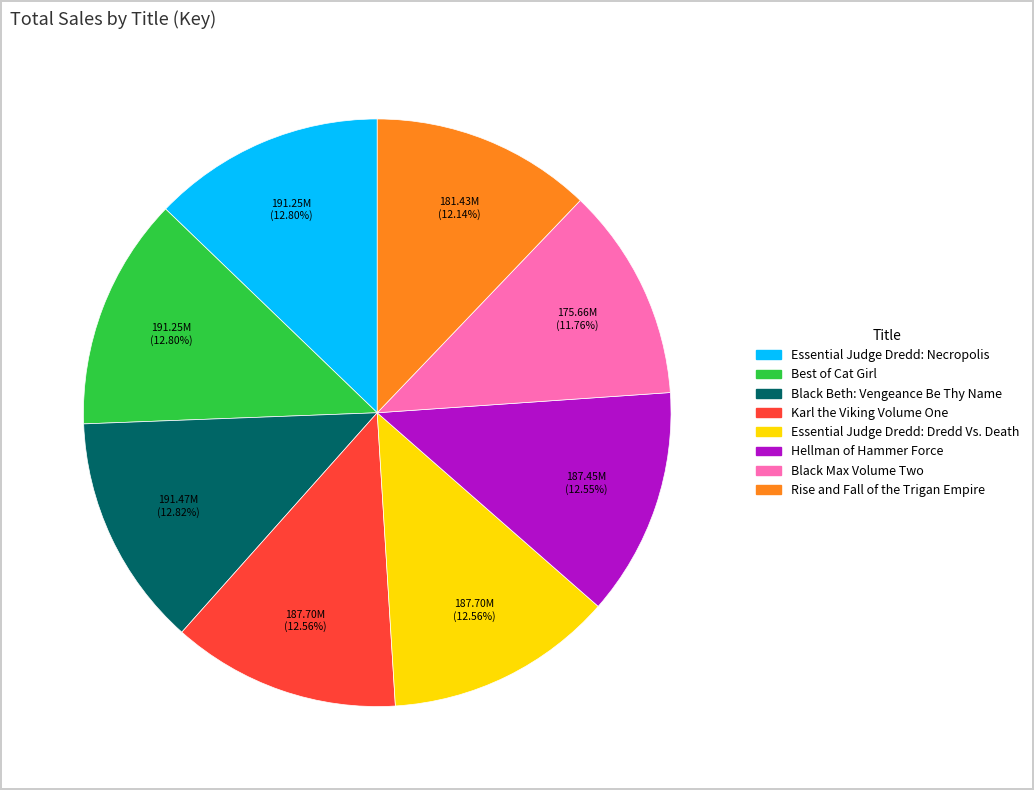

Does any single category account for the majority?

No